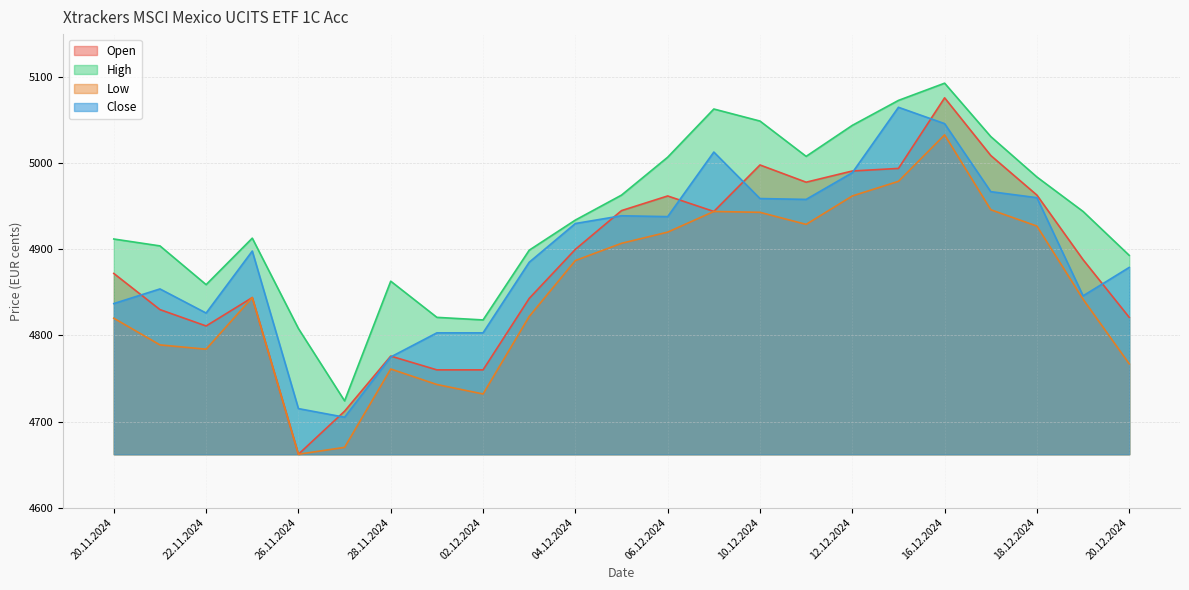

True or false: Close has more than 1 interior local peaks.

True